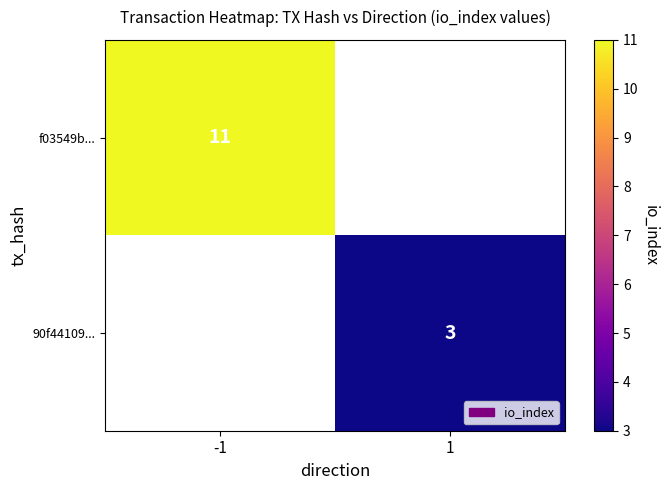

The f03549b... series shows 11 at -1. True or false?

True